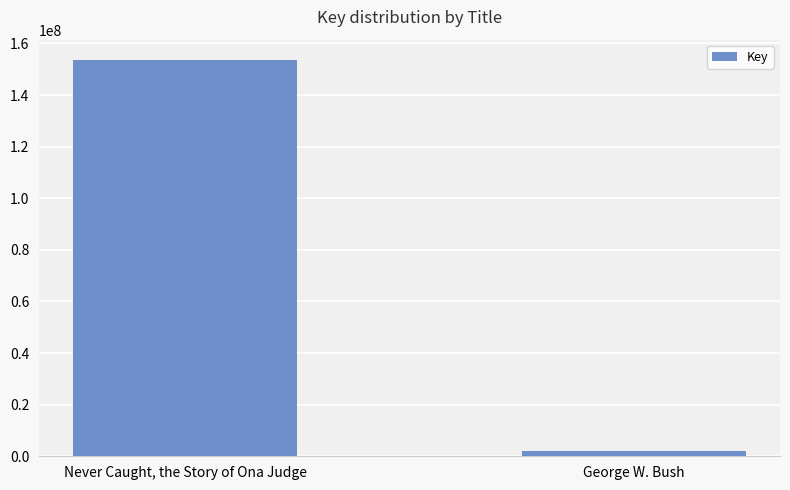

The value at Never Caught, the Story of Ona Judge is 103767295. True or false?

False